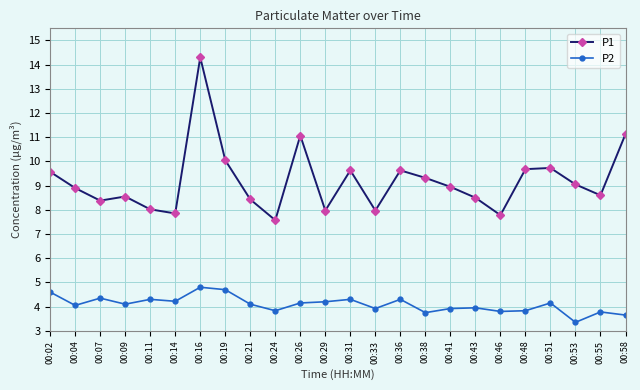

What is the total value across all series at 00:29?

12.2